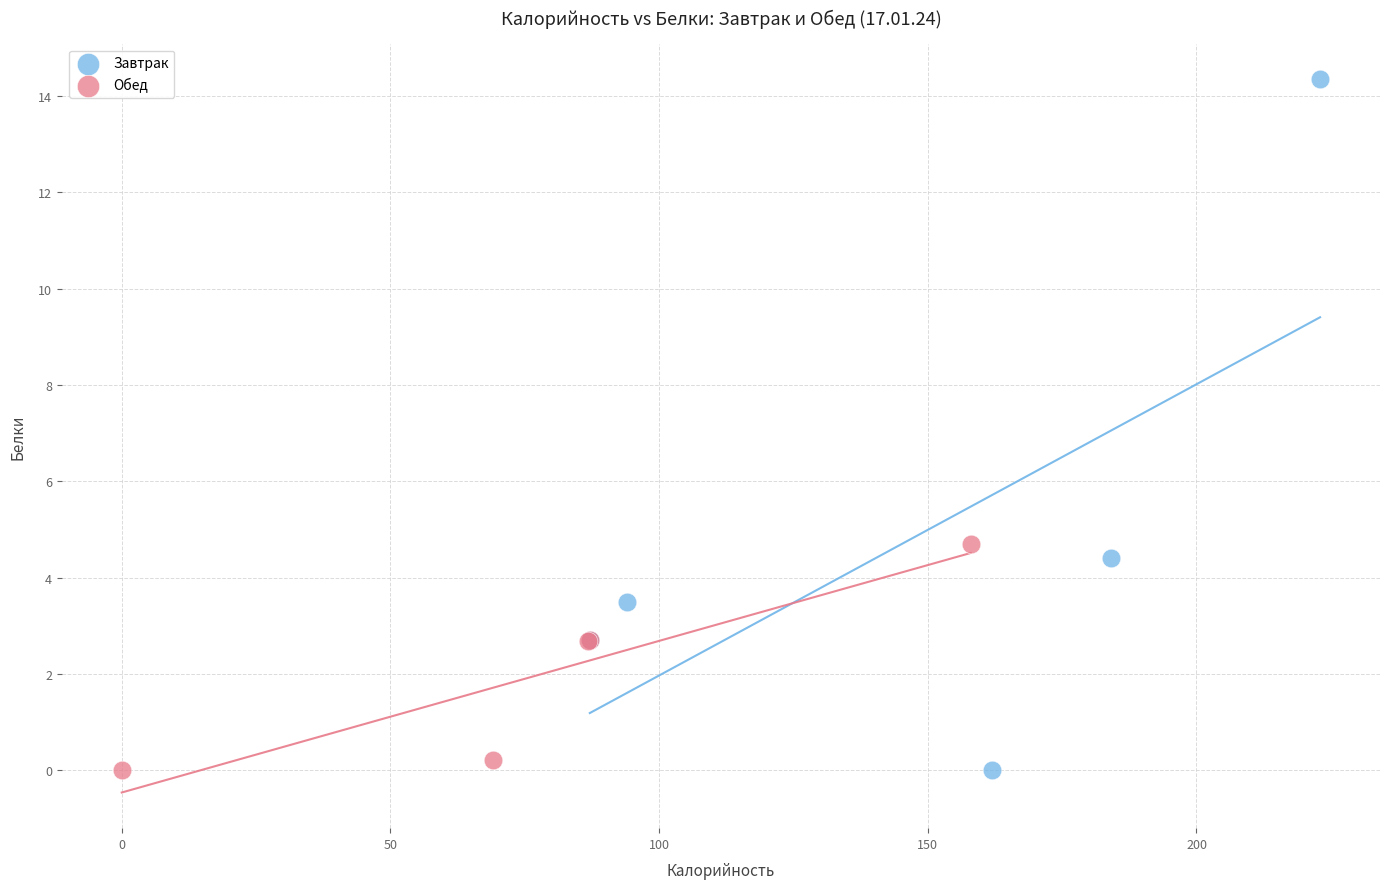

Which series has the widest spread of Y values?

Завтрак